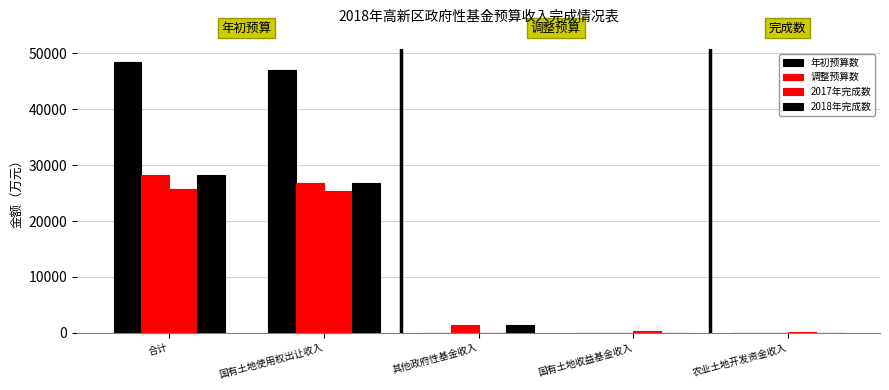

True or false: 2017年完成数 has a value of 9836 at 其他政府性基金收入.

False